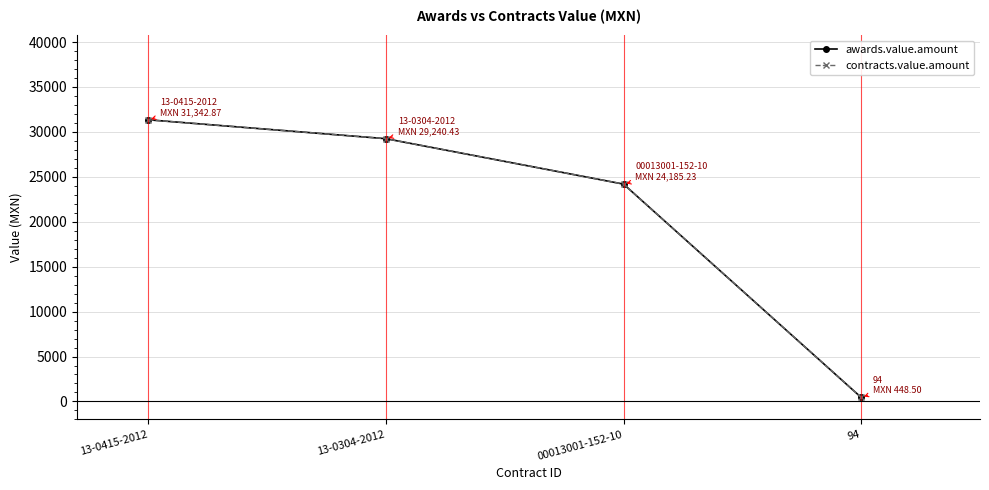

True or false: awards.value.amount has more than 1 points higher than both neighbors.

False